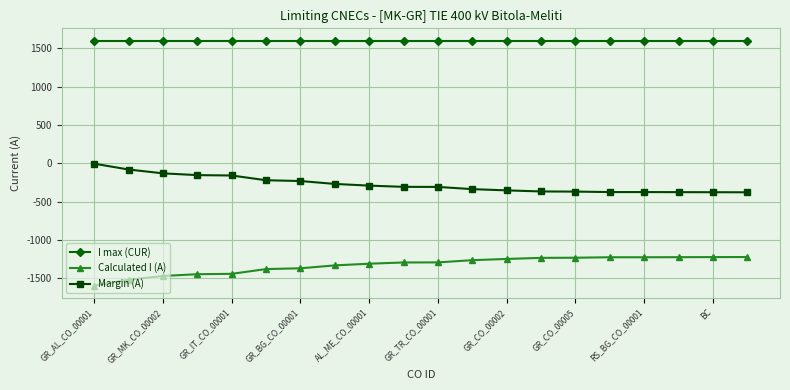

What is the difference between the second highest and second lowest values in the Calculated I (A) series?

296